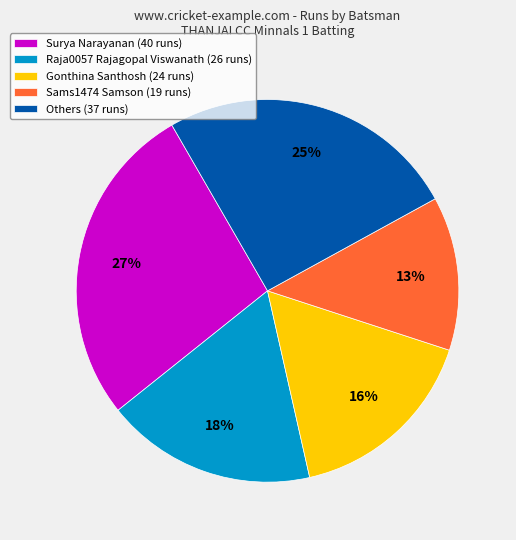

The Surya Narayanan (40 runs) slice represents 15% of the pie. True or false?

False